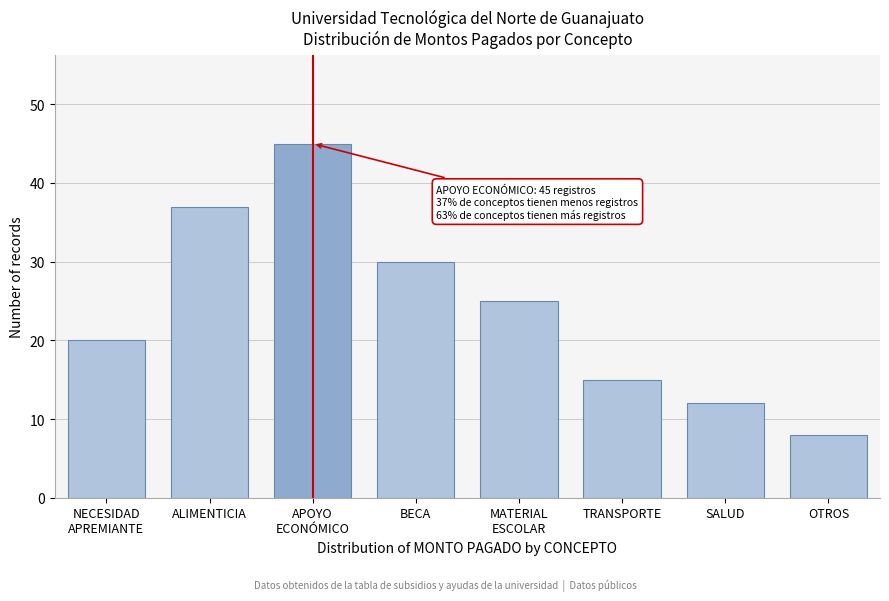

Reading right to left, what are all the values shown in this chart?

8	12	15	25	30	45	37	20